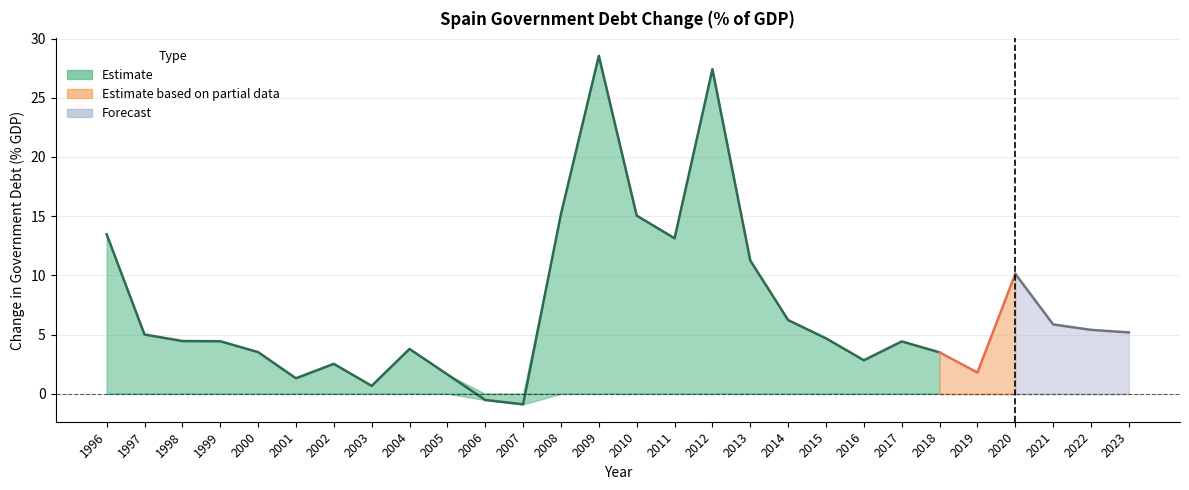

Where is the first local minimum?

2001